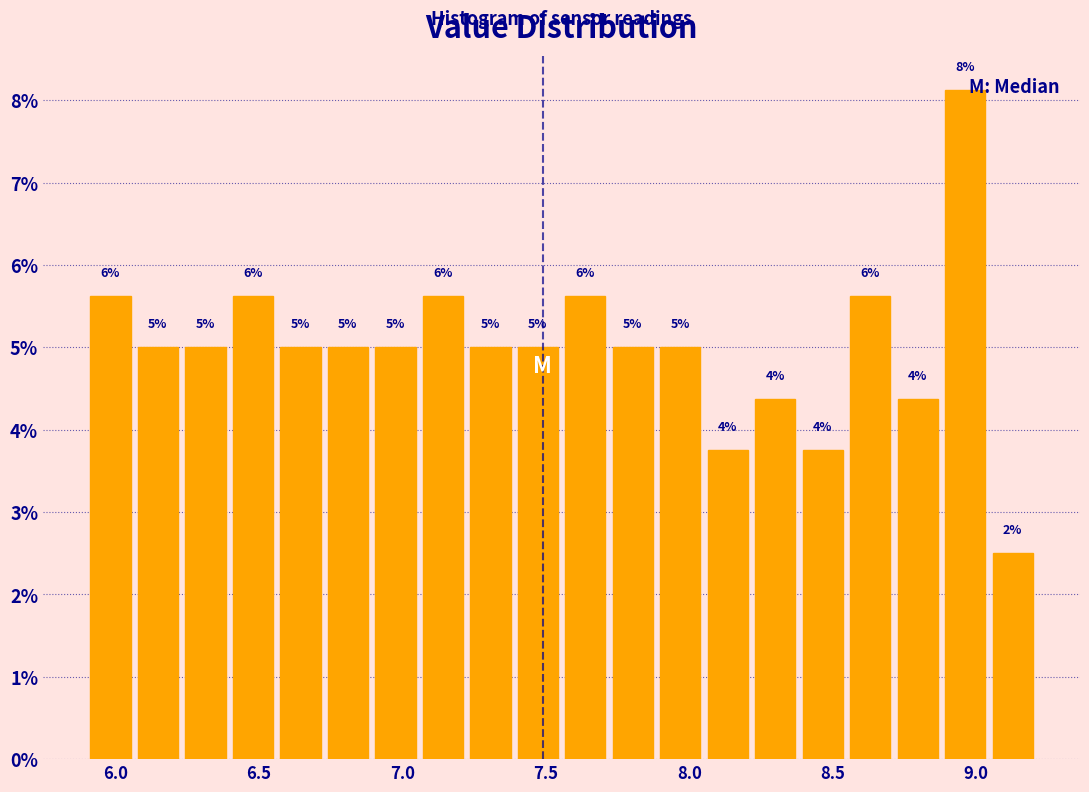

Around what value on the x-axis is the tallest bar? Give the approximate position of its centre, as read against the axis.

8.95